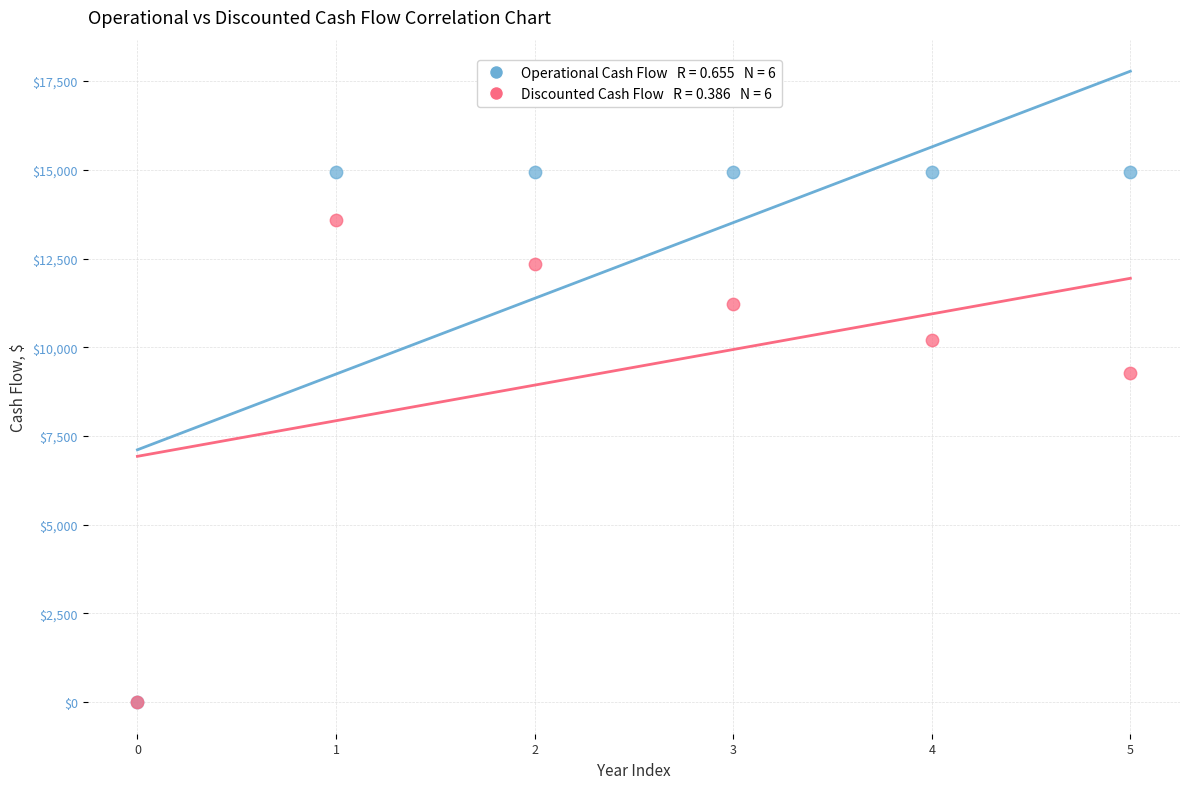

Across all series, what Y value is closest to 7467?

9273.3